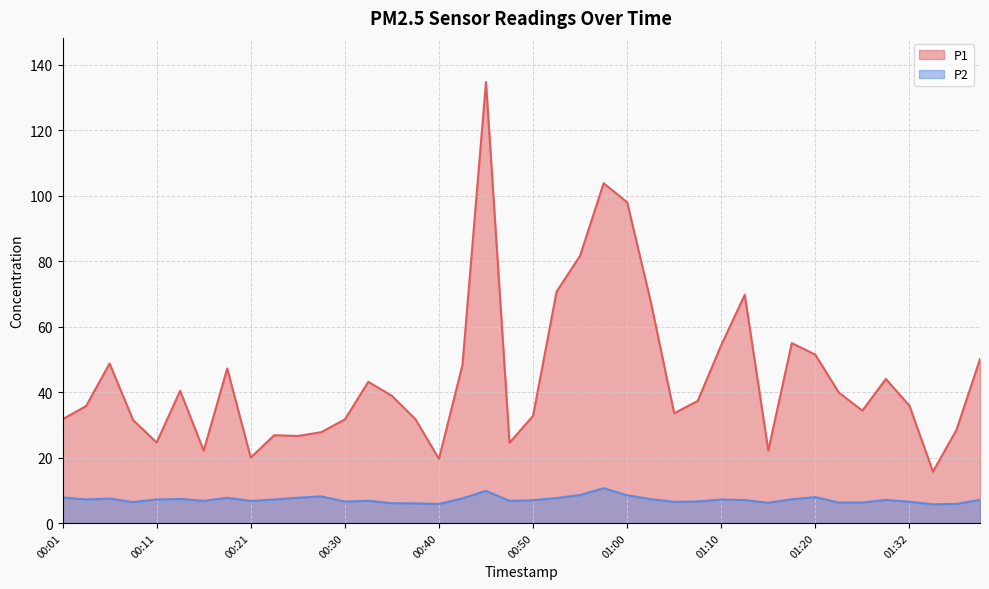

True or false: P1 and P2 cross at least once.

False